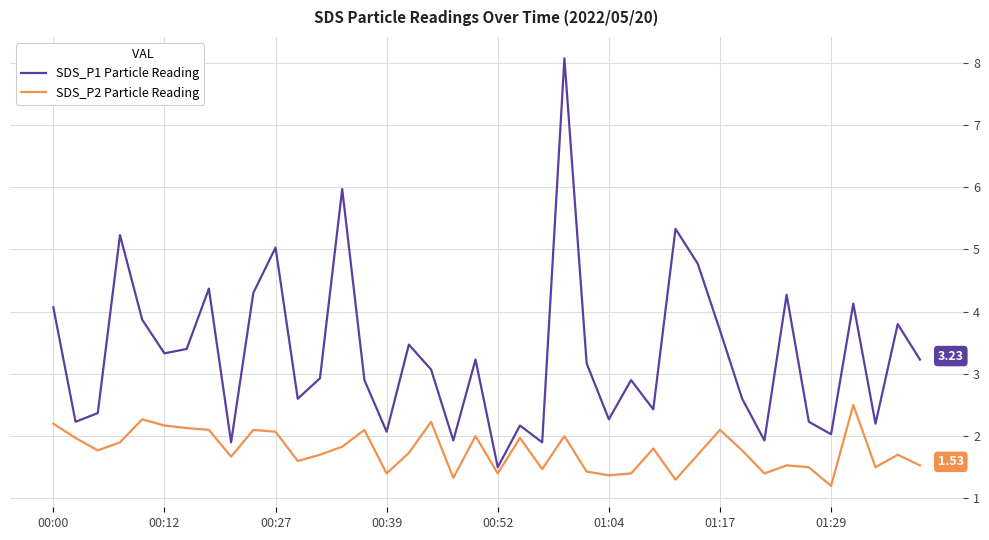

Which series has the largest total across all categories?

SDS_P1 Particle Reading